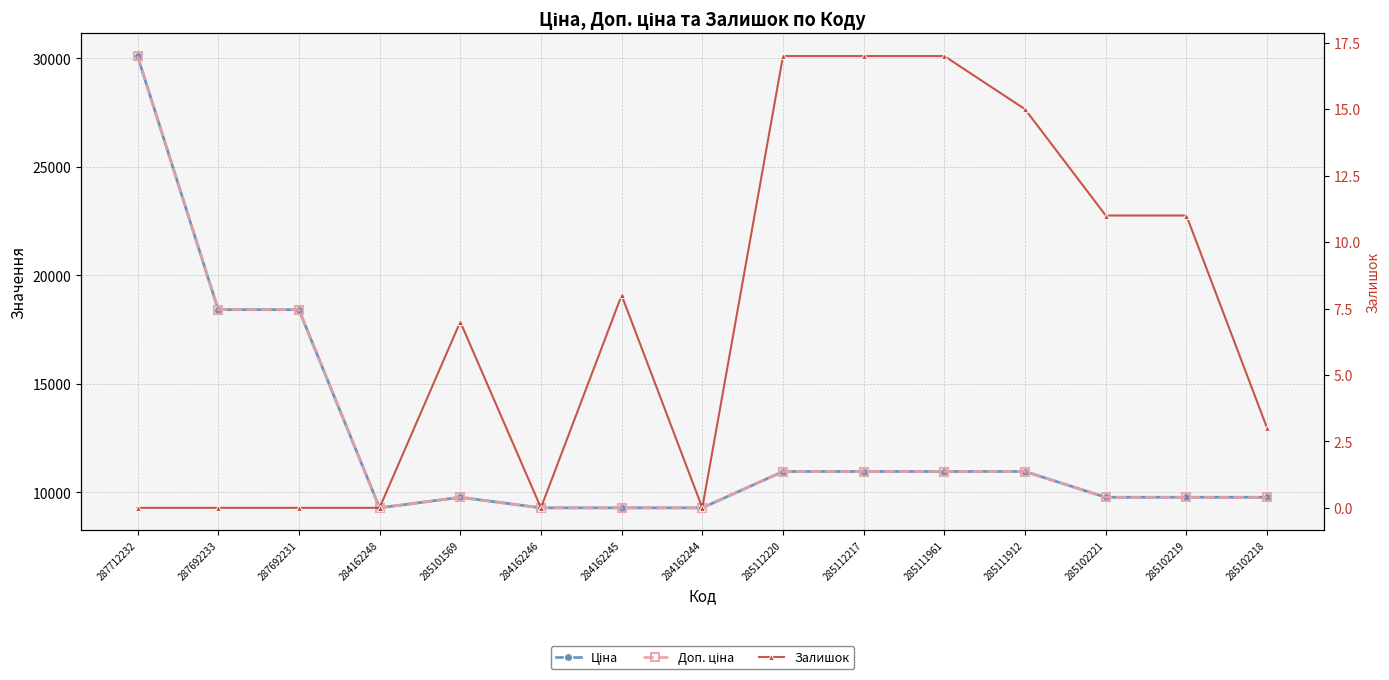

What is the sum of the Ціна values at 285102218 and 287692233?

28196.4